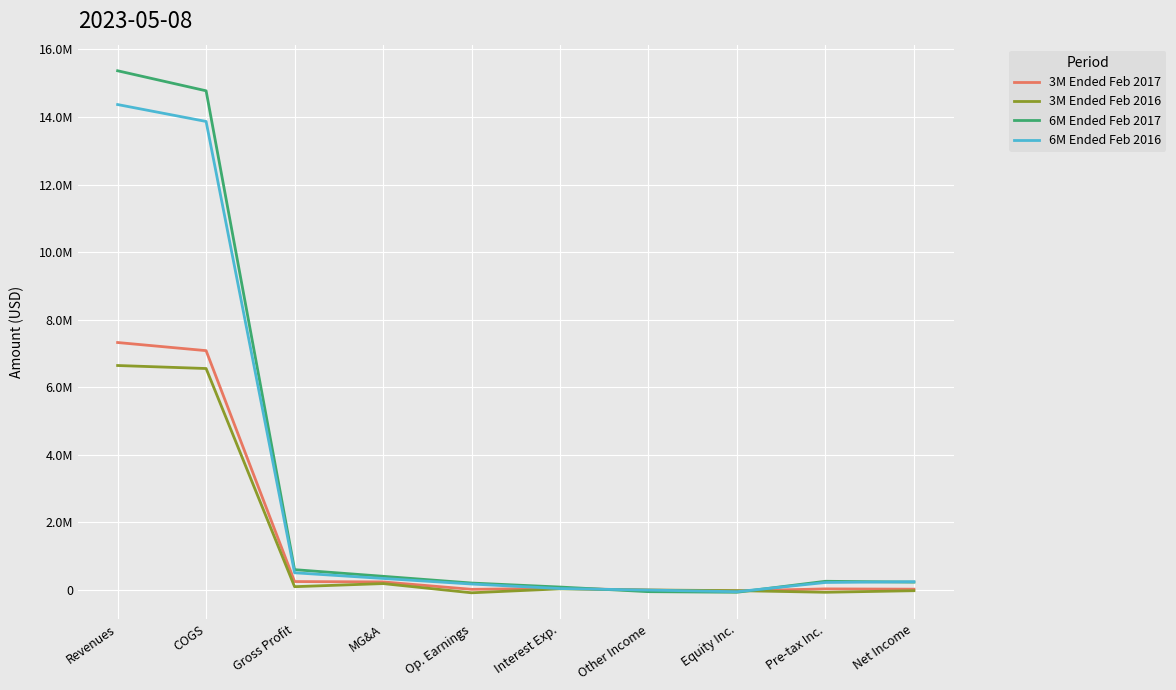

What is the maximum value shown in the chart?

15368656